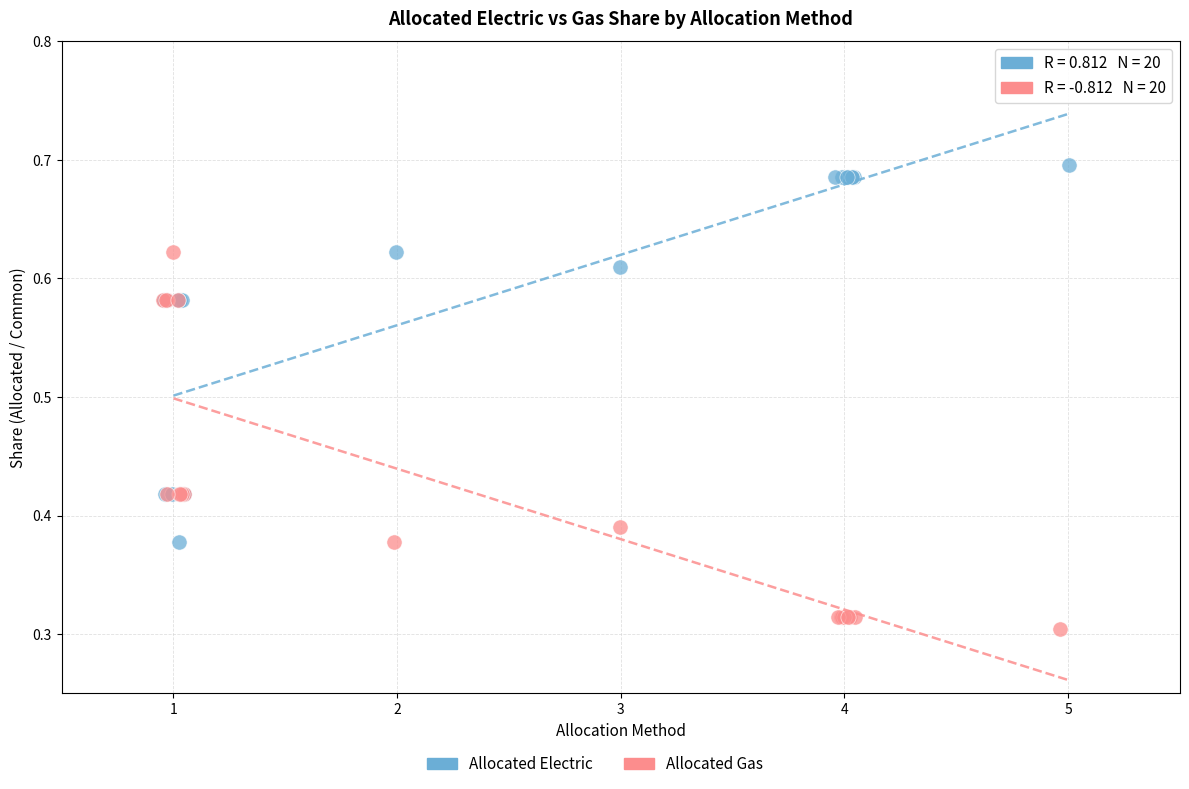

Which series reaches the maximum Y coordinate?

Allocated Electric